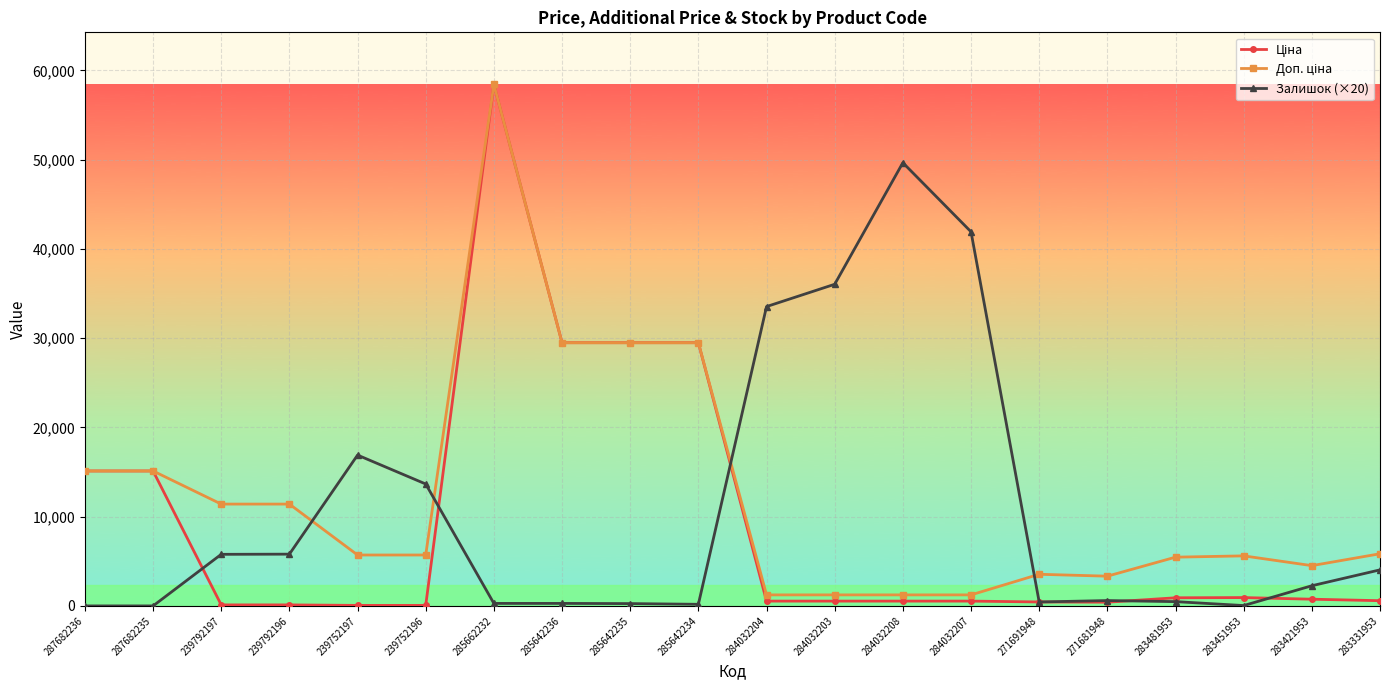

How many lines are shown in the chart?

3